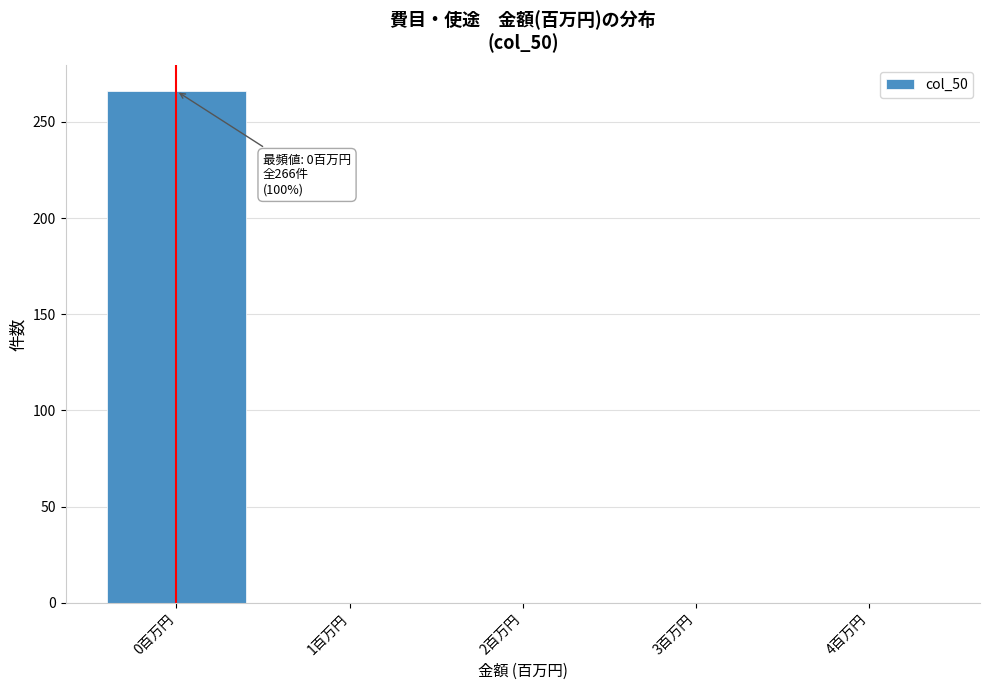

Over which range of the x-axis is the bar tallest?

-0.5 to 0.5